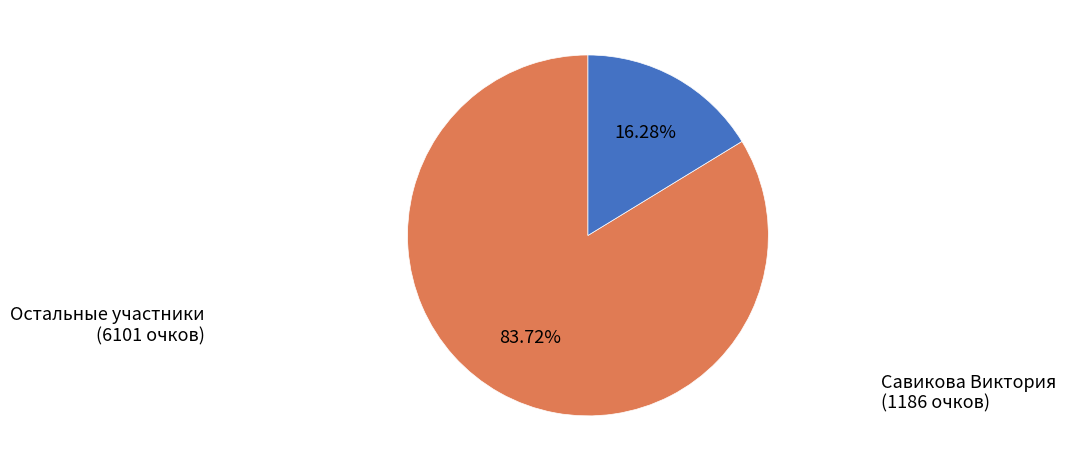

Count the number of slices in the pie.

2